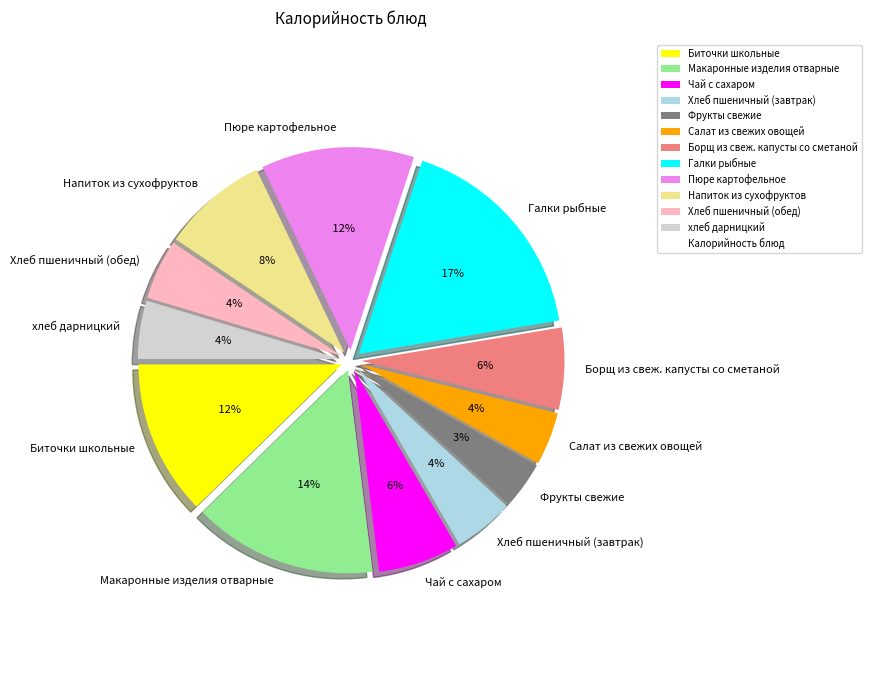

Between Напиток из сухофруктов and Фрукты свежие, which is larger?

Напиток из сухофруктов